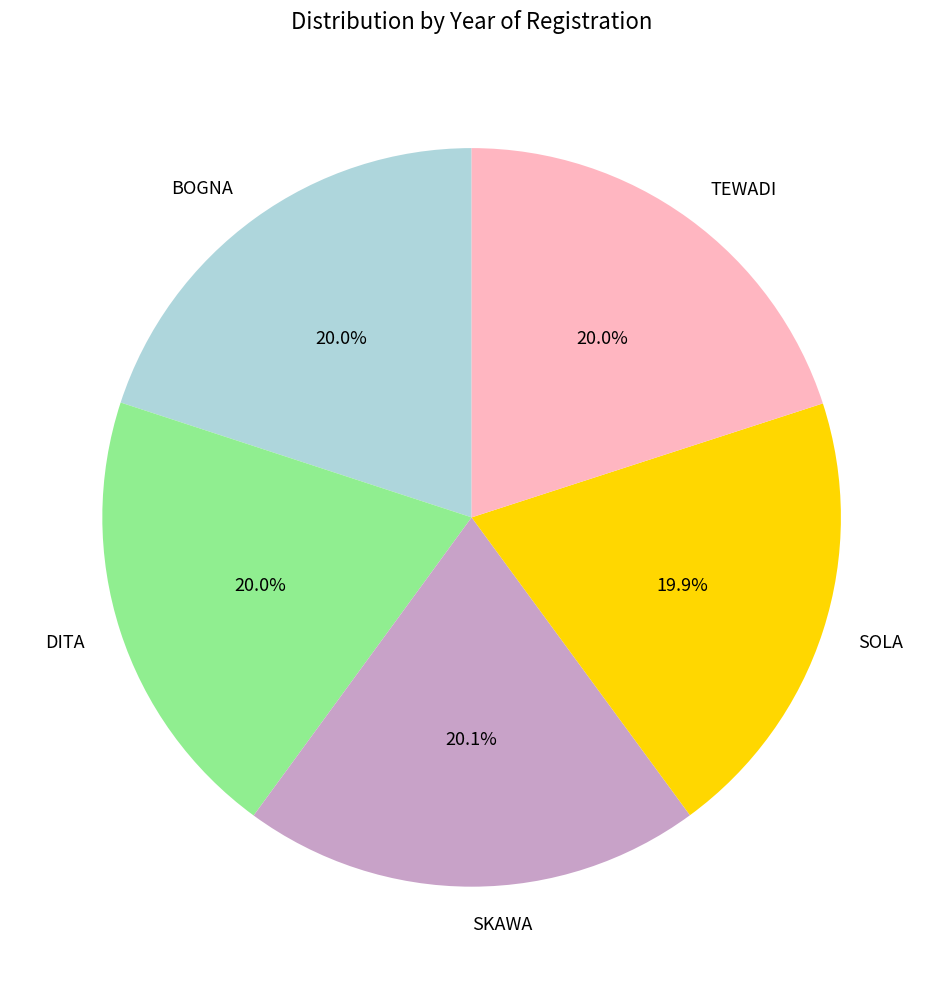

To the nearest percent, what percentage of the pie is SKAWA?

20%